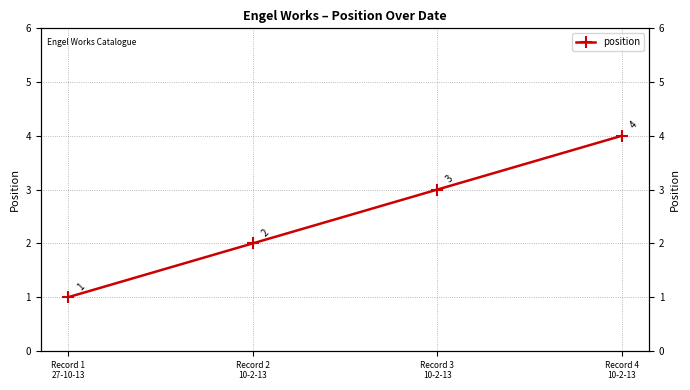

Reading left to right, transcribe all the data shown in this chart.

1	2	3	4